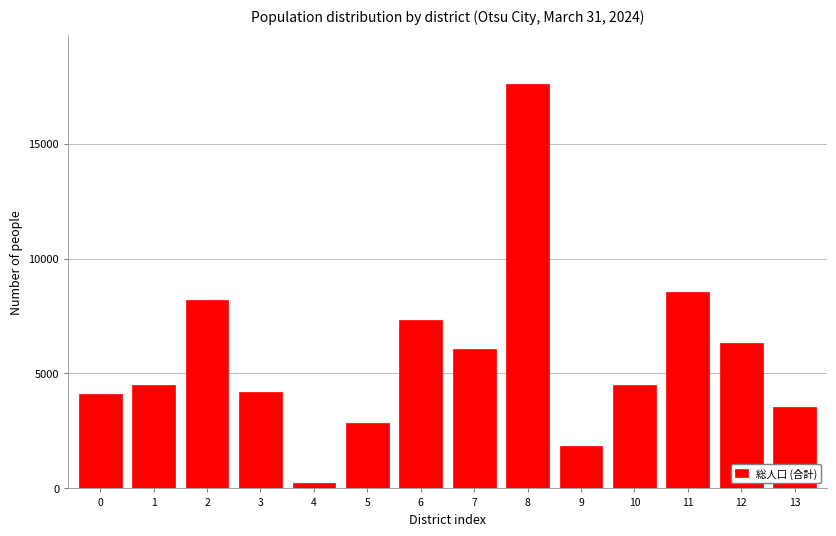

The value at 11 is 4327. True or false?

False